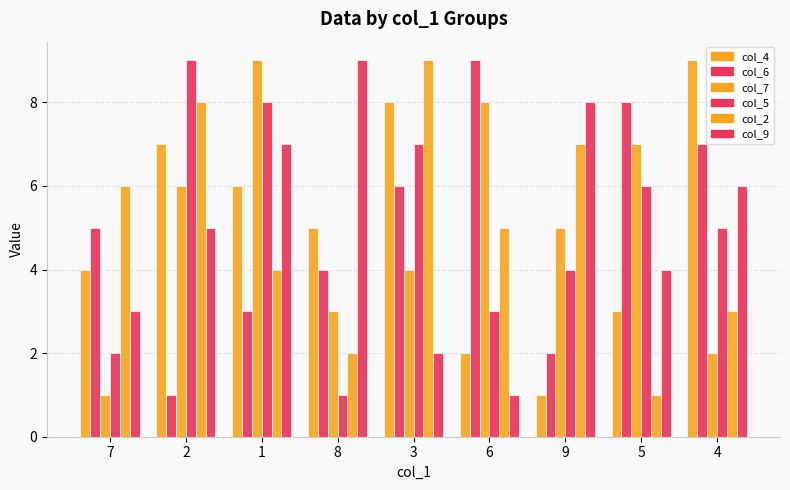

How many groups of bars are there?

9